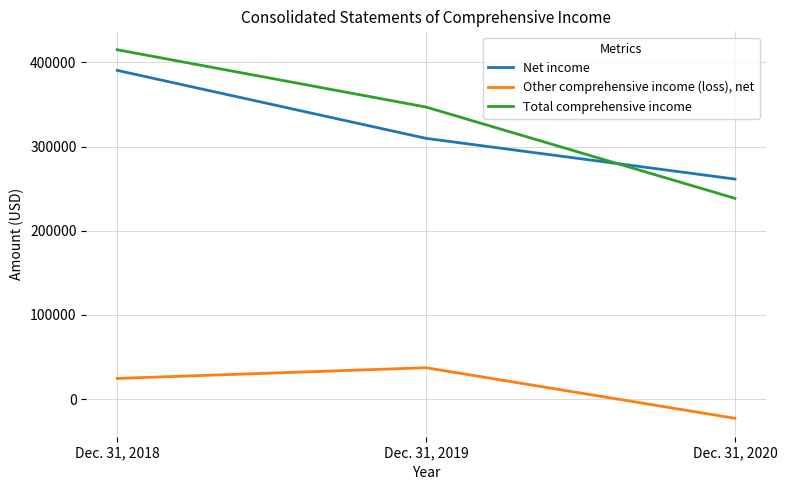

At which category is the sum across all series the highest?

Dec. 31, 2018